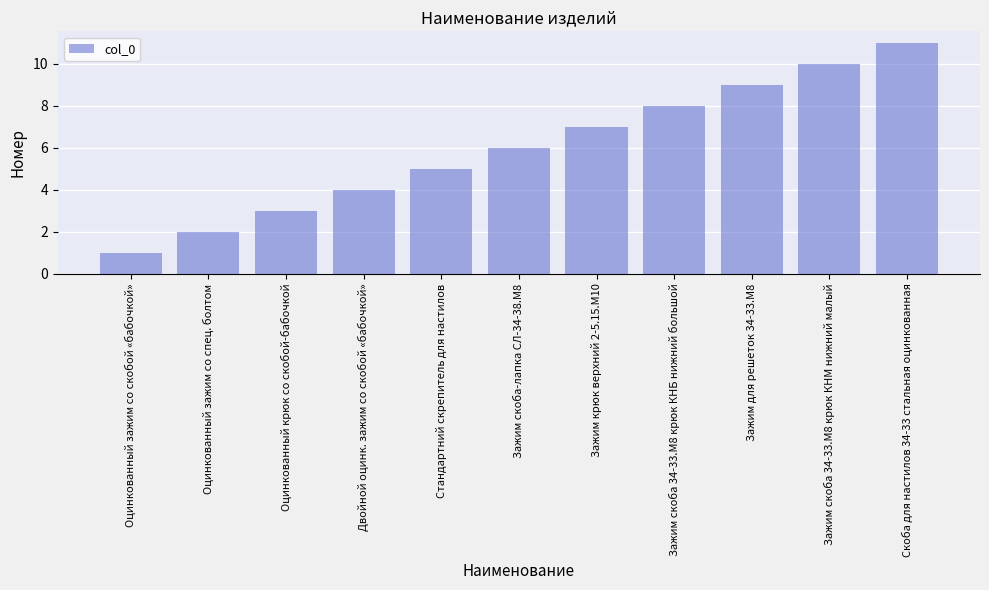

The value at Зажим для решеток 34-33.M8 is 9. True or false?

True